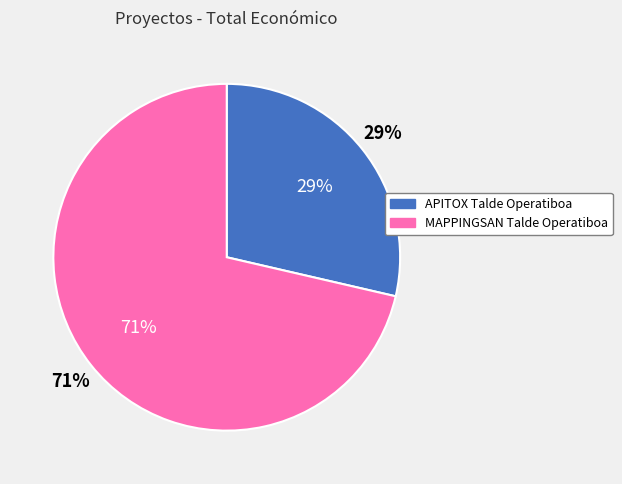

To the nearest percent, what portion does MAPPINGSAN Talde Operatiboa represent?

71%